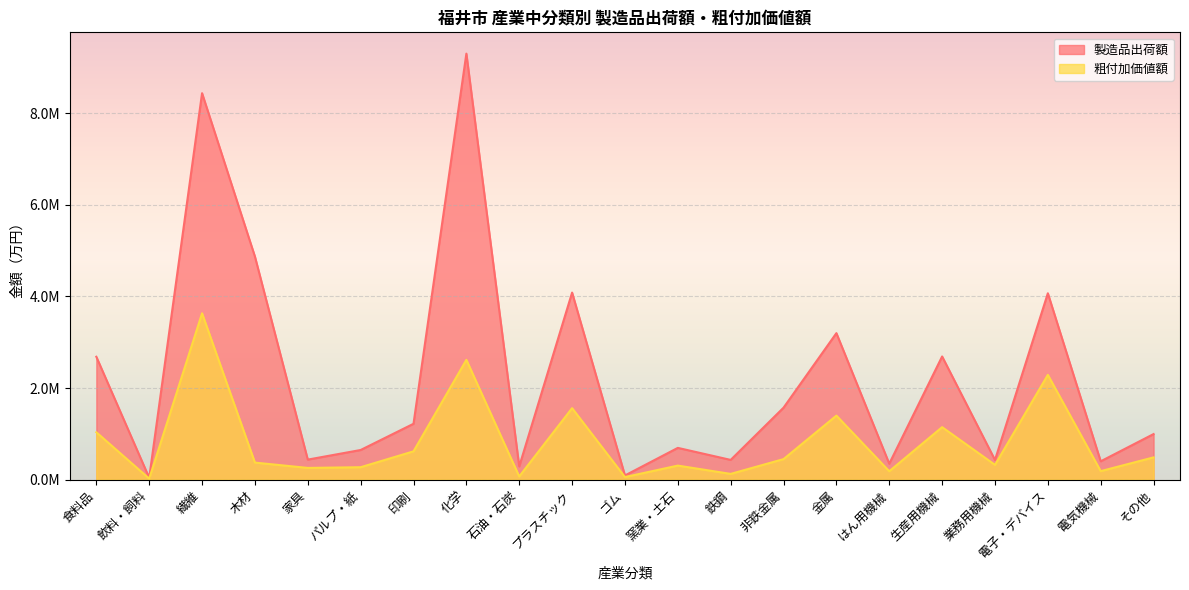

How many lines are shown in the chart?

2